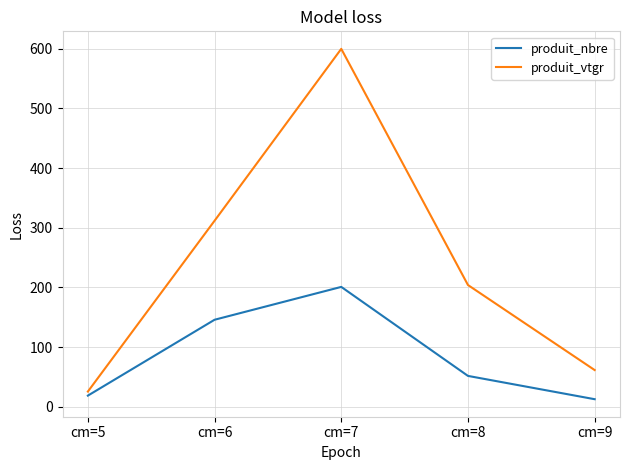

What is the total value across all series at cm=7?

800.5